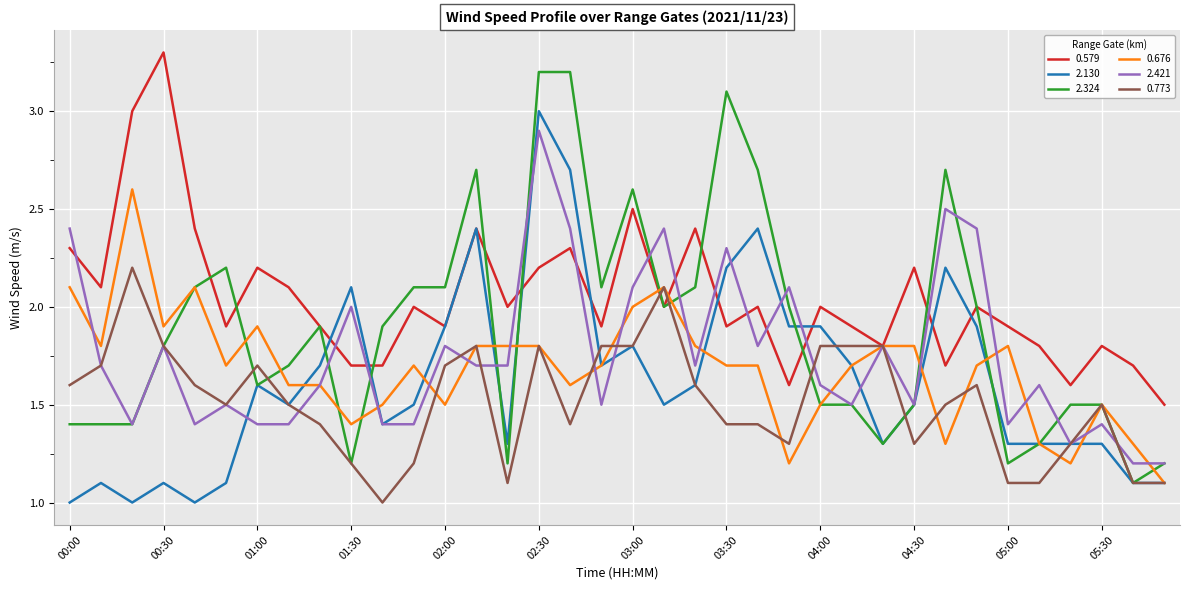

Which series has the largest total across all categories?

0.579